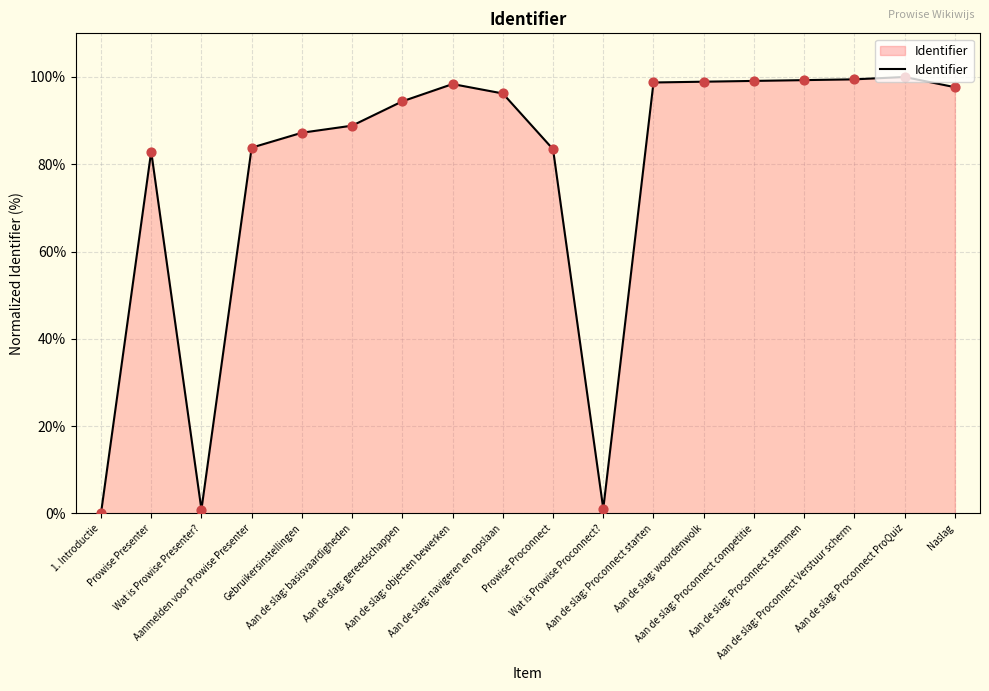

What is the change in value from Aan de slag: Proconnect Verstuur scherm to Naslag?

-1.8